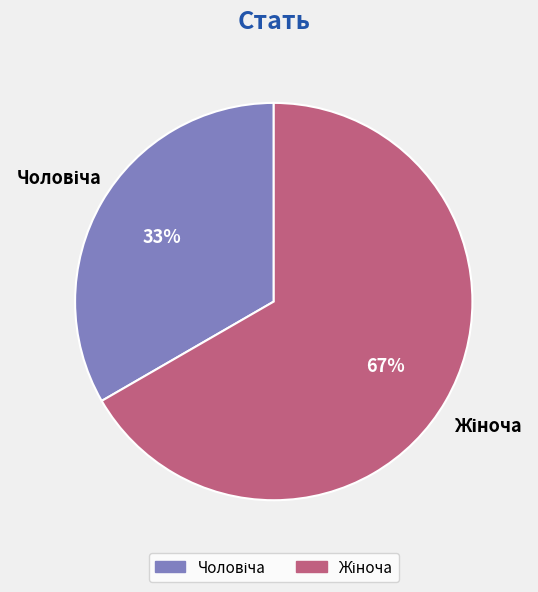

To the nearest percent, what is the average slice percentage?

50%